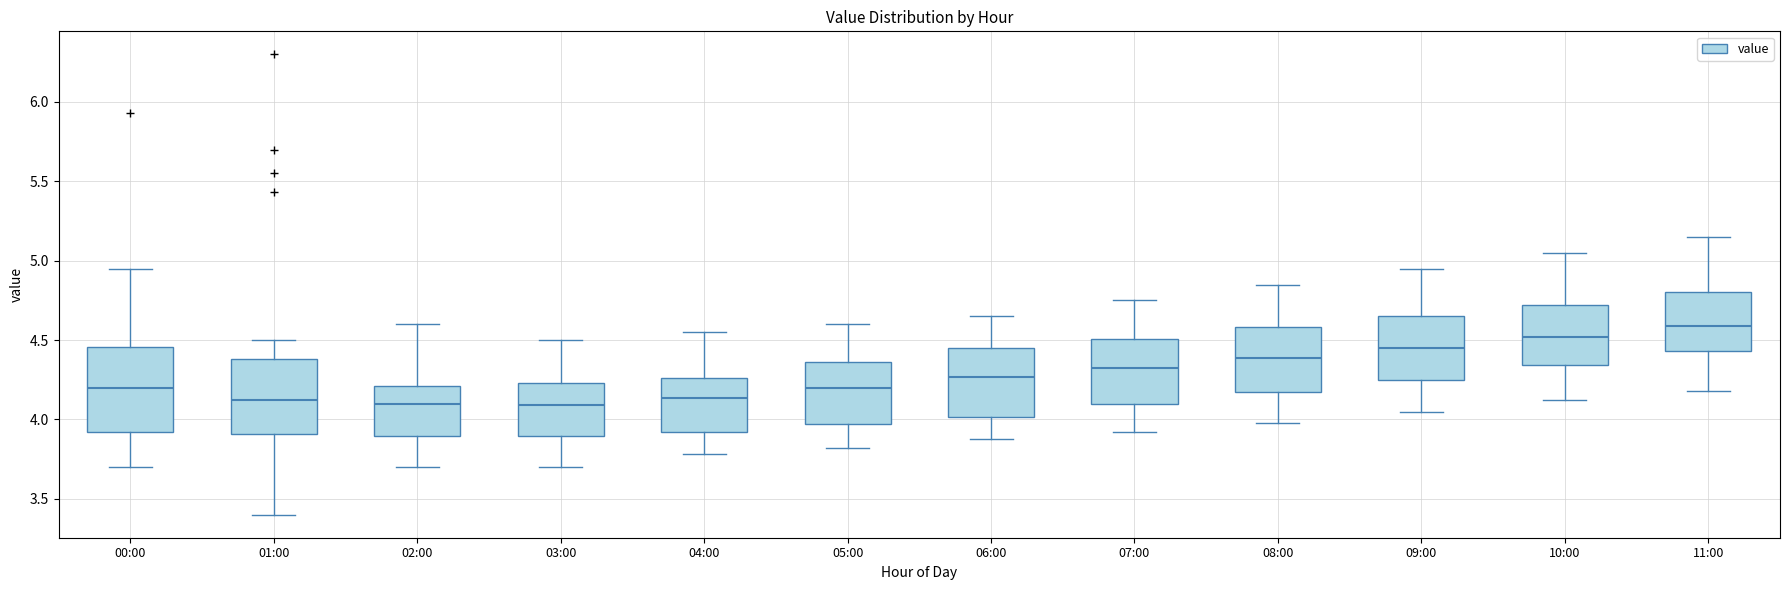

Reading left to right, transcribe this box plot: for each box, give where its median line is, the range the box spans, and where its two whiskers end, as read against the y-axis. The values are not printed on the chart, so give them approximately, as read against the axis.

00:00: median 4.20, box 3.90 to 4.45, whiskers 3.70 to 4.95
01:00: median 4.15, box 3.90 to 4.40, whiskers 3.40 to 4.50
02:00: median 4.10, box 3.90 to 4.20, whiskers 3.70 to 4.60
03:00: median 4.10, box 3.90 to 4.25, whiskers 3.70 to 4.50
04:00: median 4.15, box 3.90 to 4.25, whiskers 3.80 to 4.55
05:00: median 4.20, box 3.95 to 4.35, whiskers 3.80 to 4.60
06:00: median 4.25, box 4.00 to 4.45, whiskers 3.90 to 4.65
07:00: median 4.35, box 4.10 to 4.50, whiskers 3.90 to 4.75
08:00: median 4.40, box 4.15 to 4.60, whiskers 4.00 to 4.85
09:00: median 4.45, box 4.25 to 4.65, whiskers 4.05 to 4.95
10:00: median 4.50, box 4.35 to 4.70, whiskers 4.10 to 5.05
11:00: median 4.60, box 4.45 to 4.80, whiskers 4.20 to 5.15